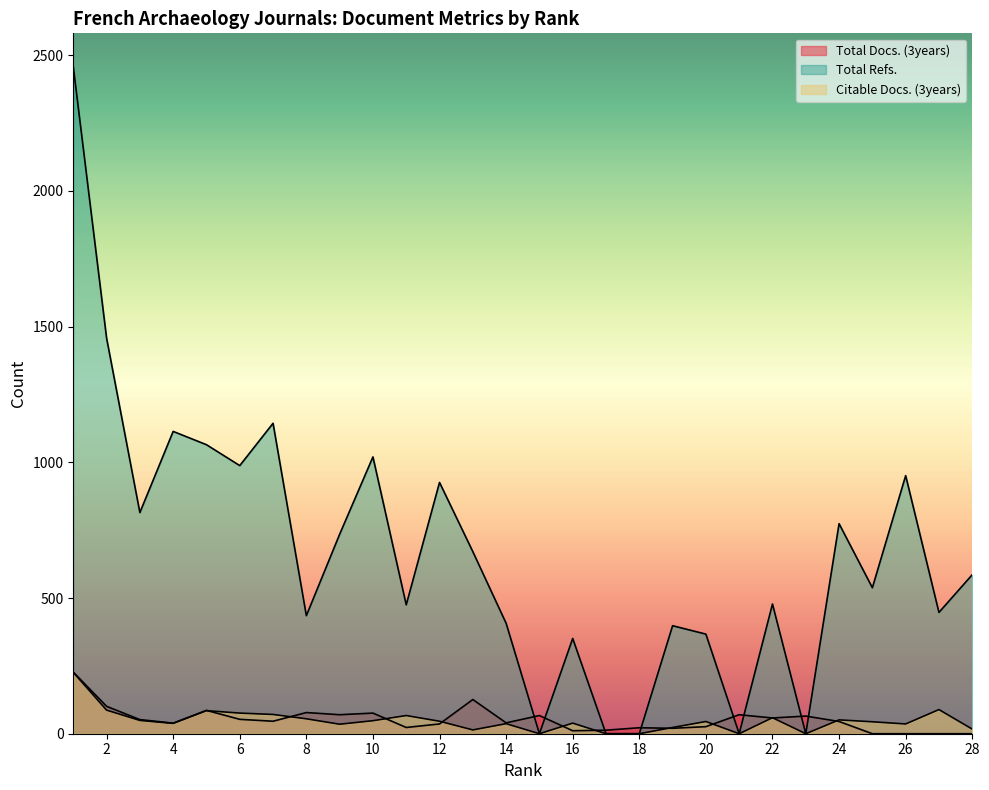

Which category has the lowest value in the Total Refs. series?

15